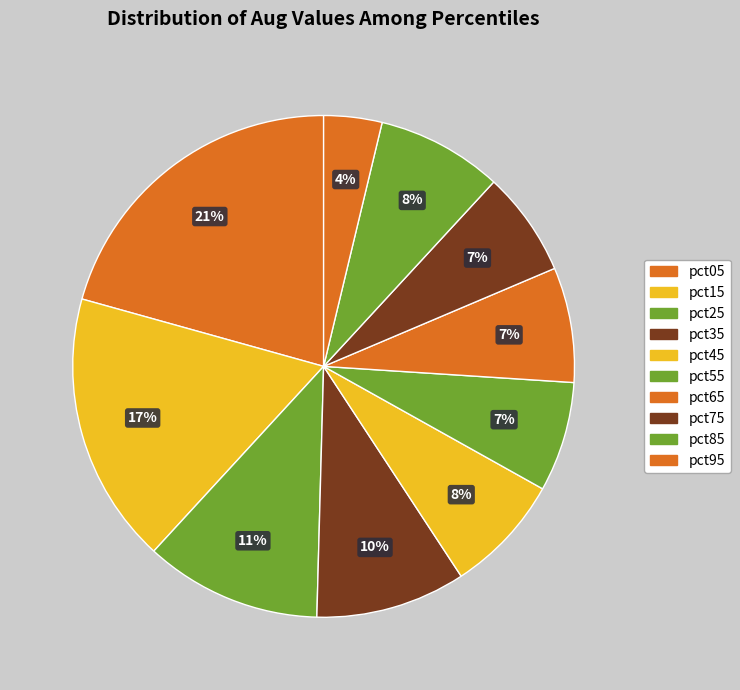

What is the smallest slice in the pie chart?

pct95